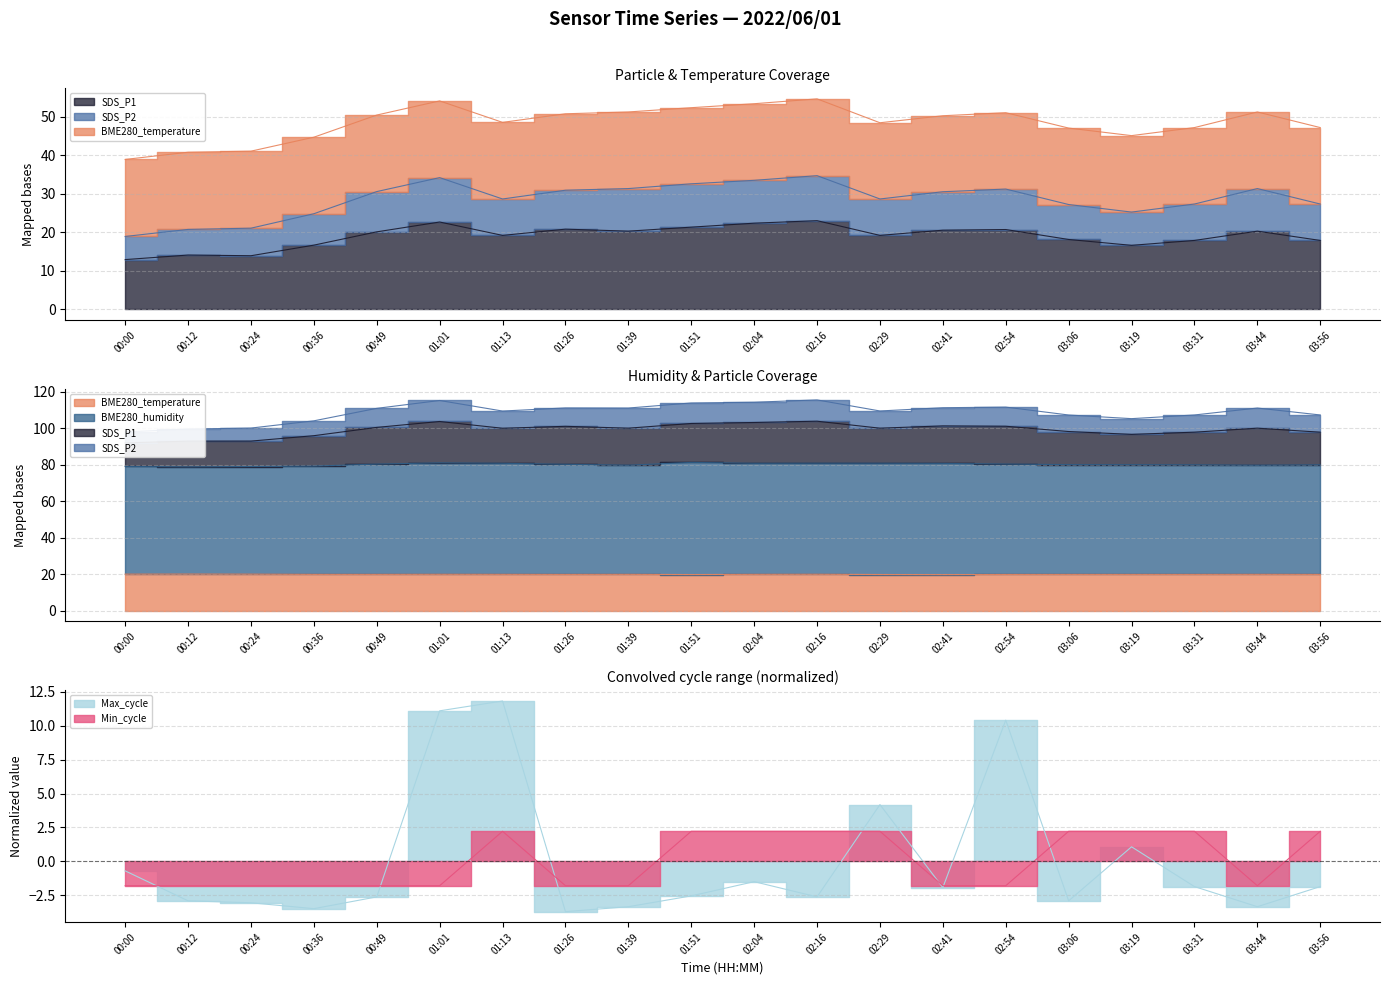

True or false: BME280_humidity and SDS_P1 intersect in this chart.

False